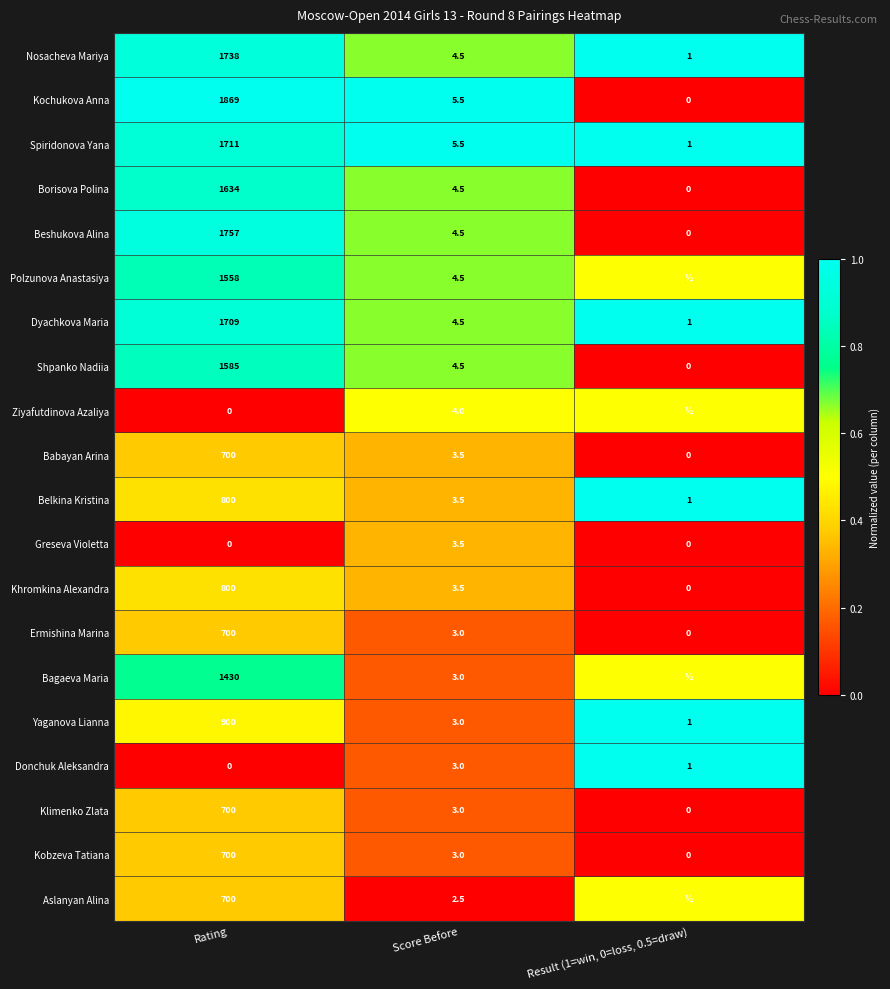

Which has a higher value, Result (1=win, 0=loss, 0.5=draw) or Rating?

Result (1=win, 0=loss, 0.5=draw)